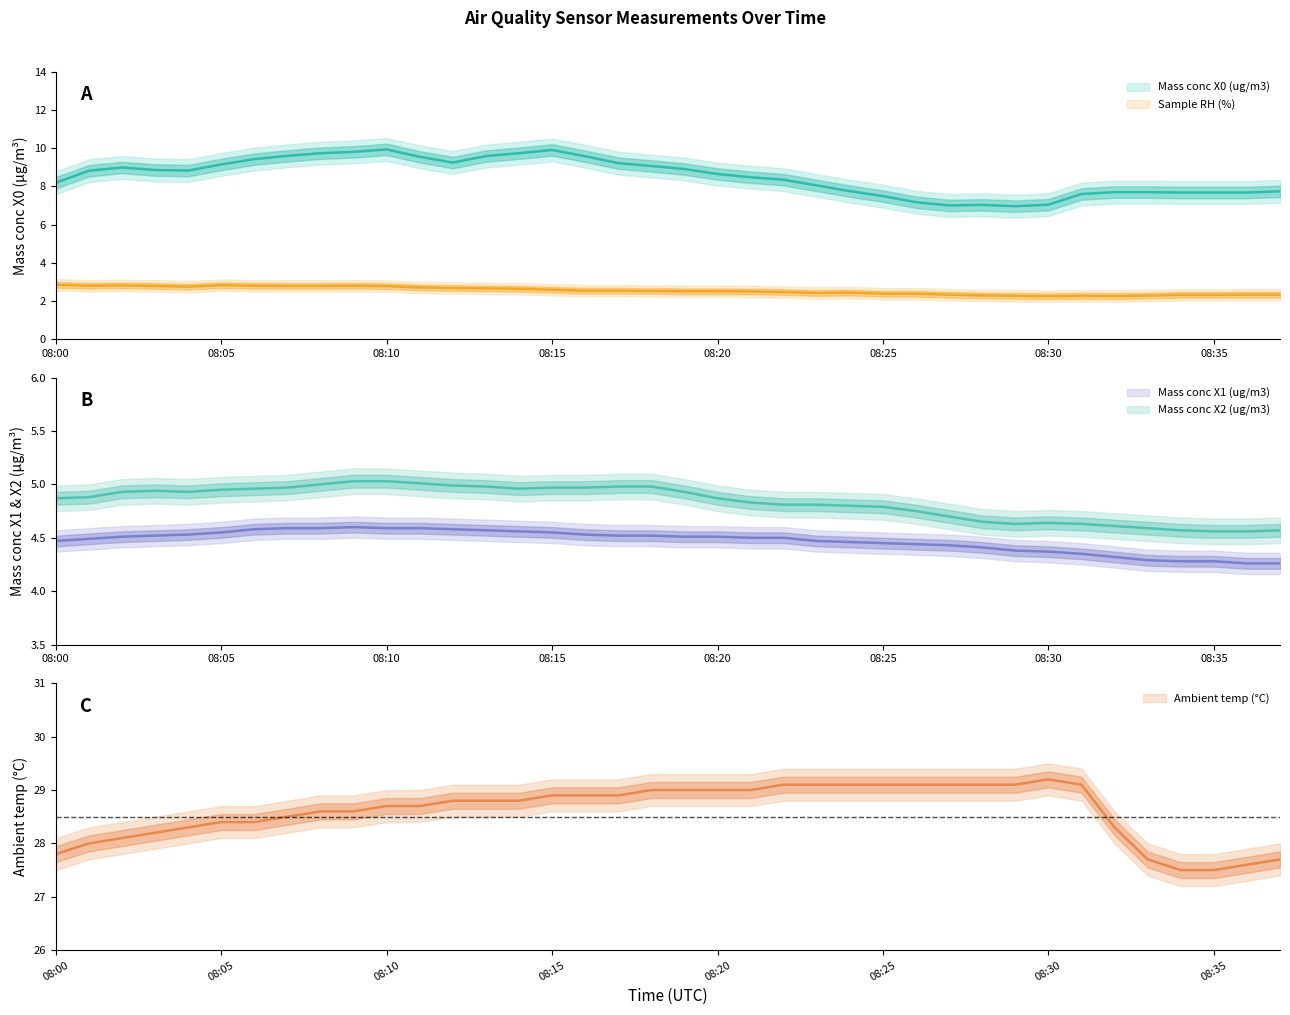

Which series changed the most between 2022-07-30 08:01:00 and 2022-07-30 08:23:00?

Ambient temp (C)